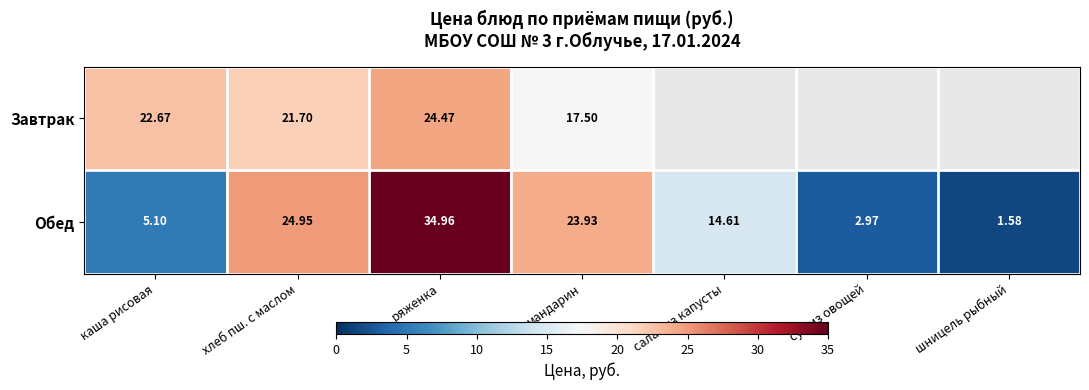

Between ряженка and мандарин, which series saw the biggest shift?

Обед